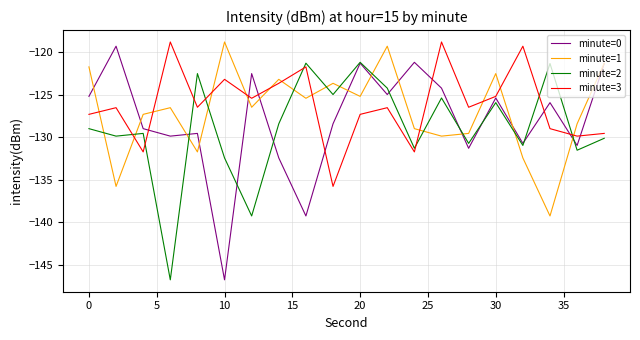

Does the chart display data point markers on the line(s)?

No